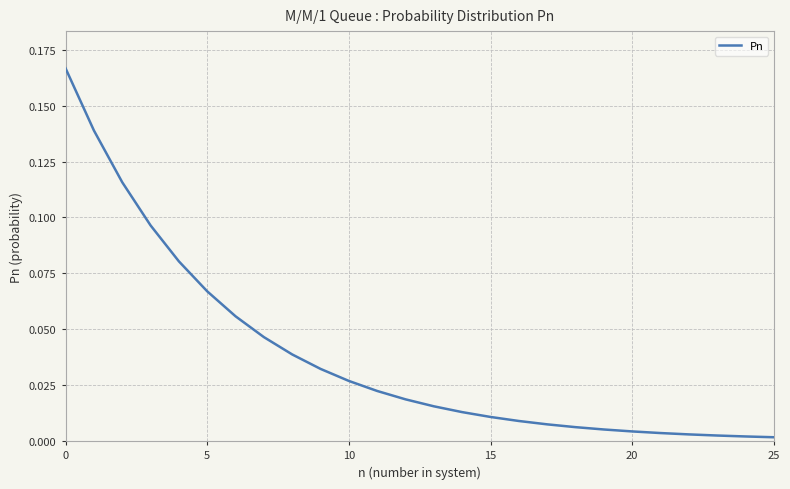

How many lines are shown in the chart?

1